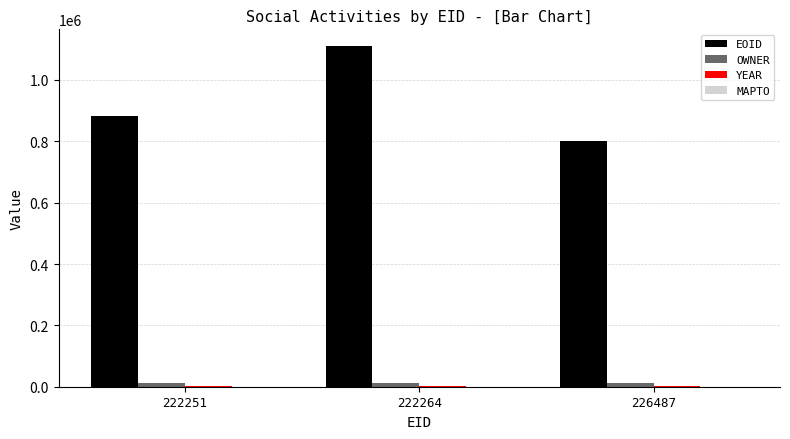

What is the maximum value shown in the chart?

1109415